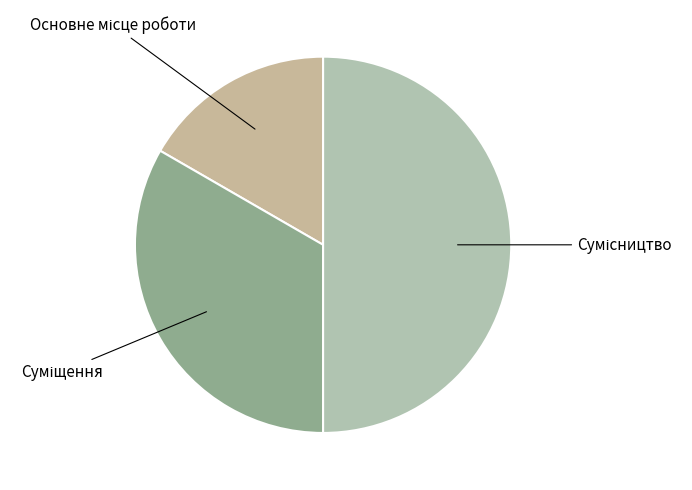

How many segments does this pie chart have?

3